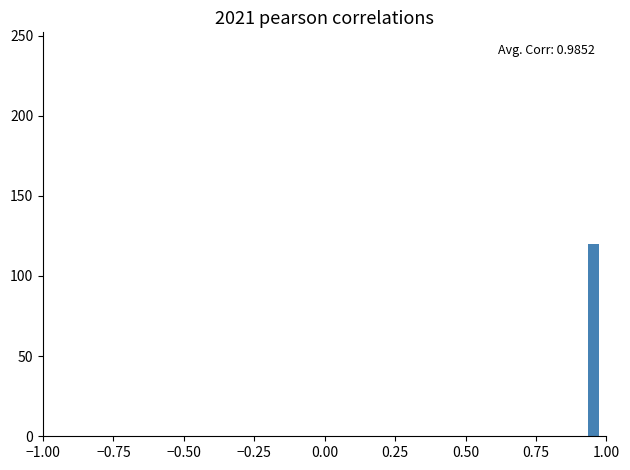

Read against the x-axis, roughly where is the centre of the tallest bar?

0.95